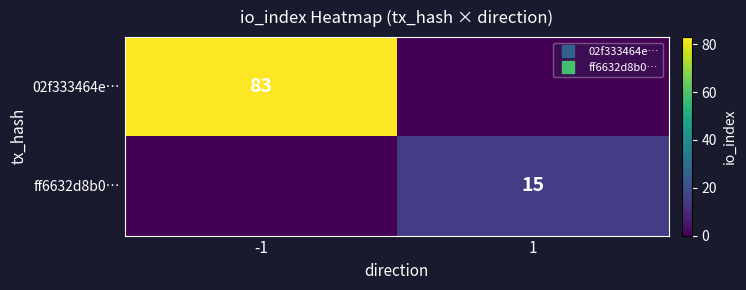

What value does the ff6632d8b0… series have at 1, to the nearest 10?

20